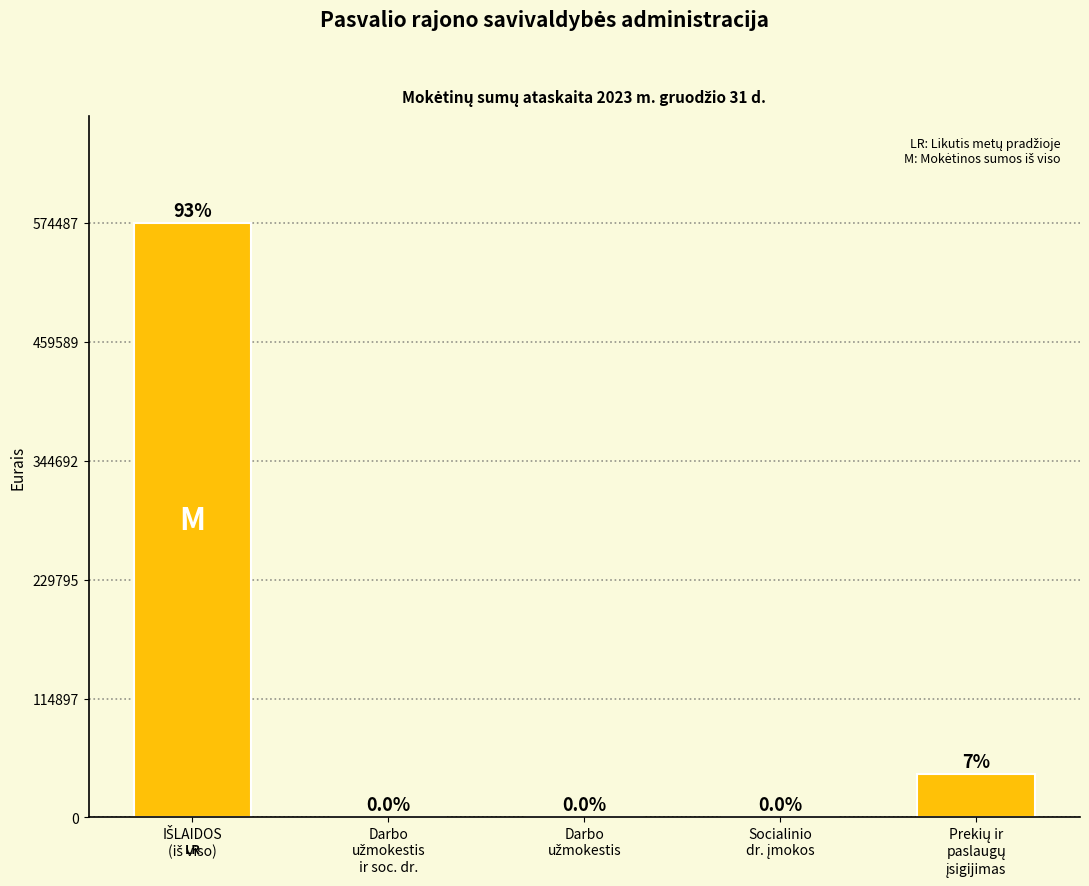

How many distinct data groups are displayed?

1